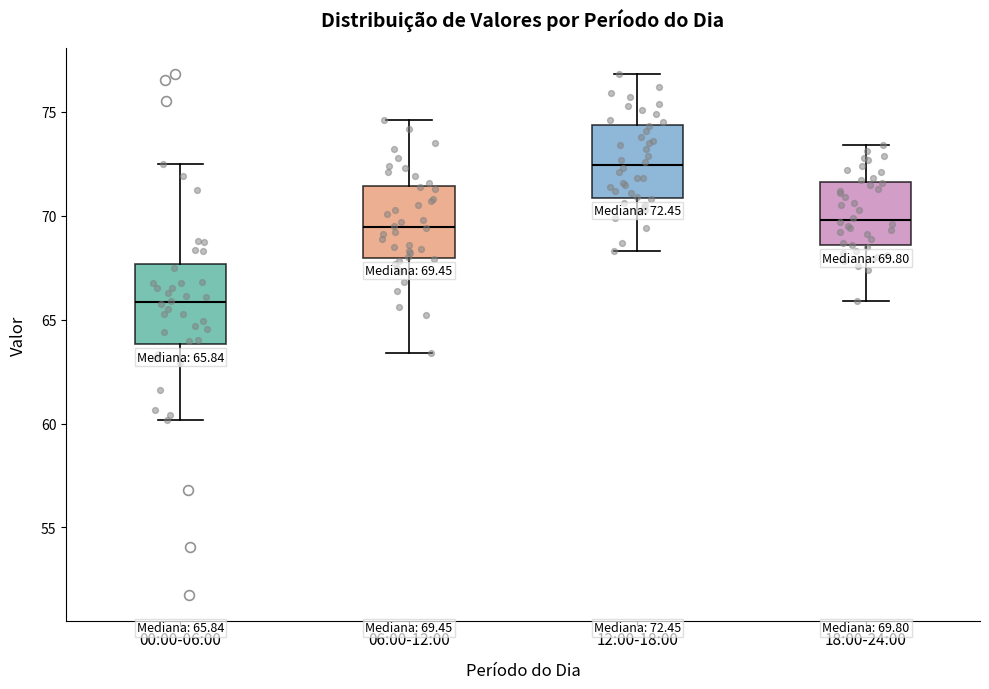

Which box's median line is the highest?

12:00-18:00